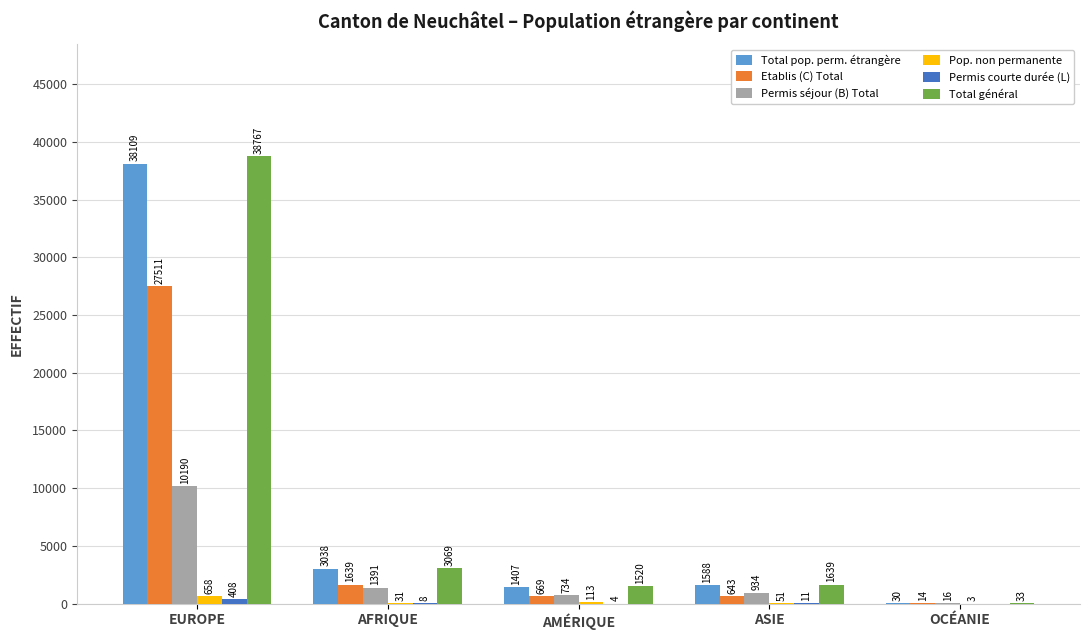

The Total pop. perm. étrangère series shows 1588 at ASIE. True or false?

True